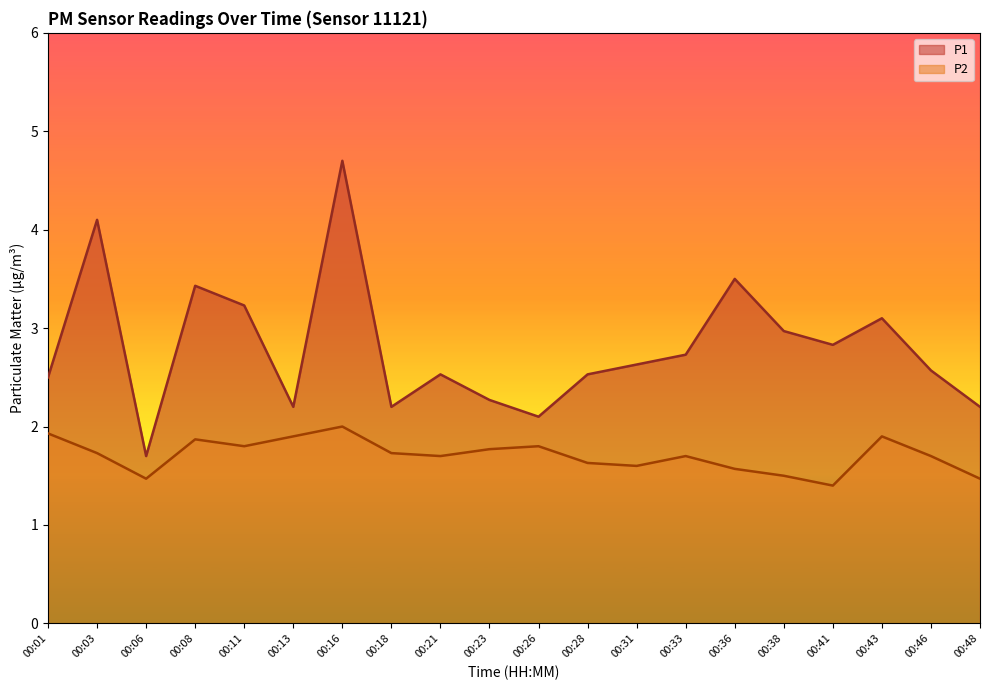

What is the difference between the P1 values at 00:18 and 00:31?

0.4